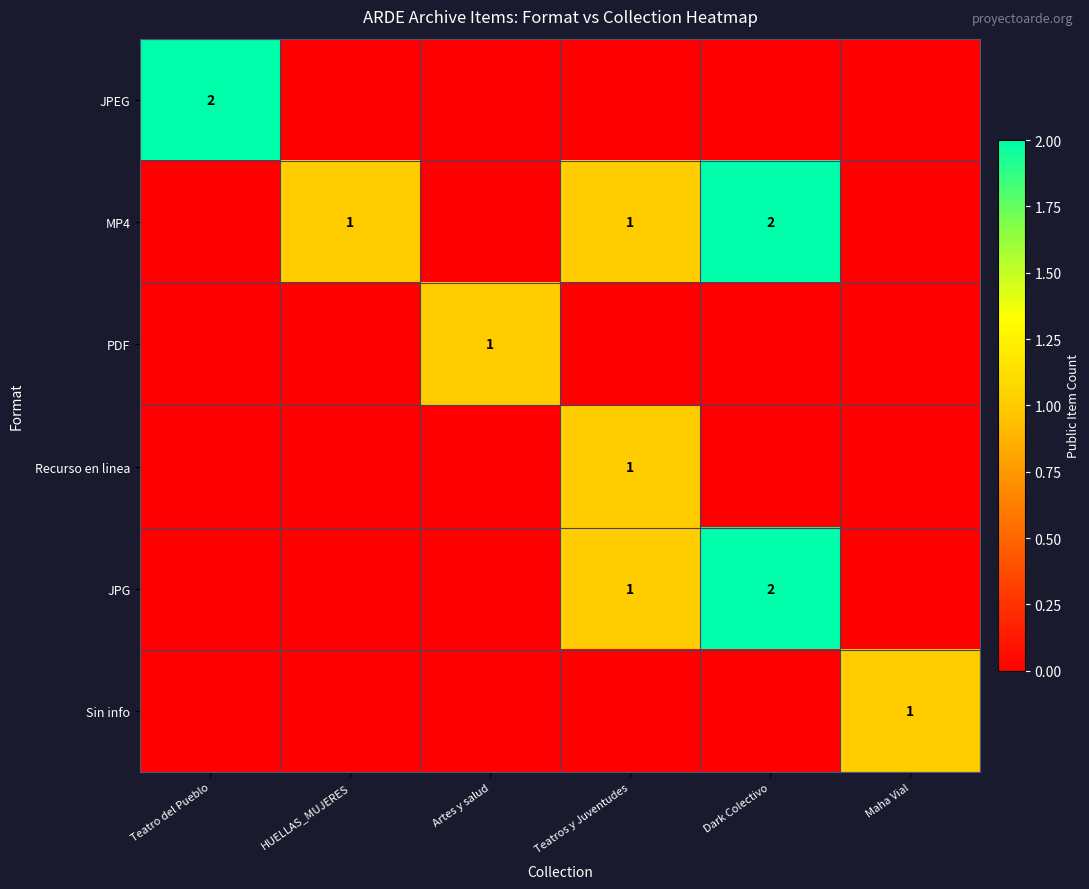

What is the greatest value displayed?

2